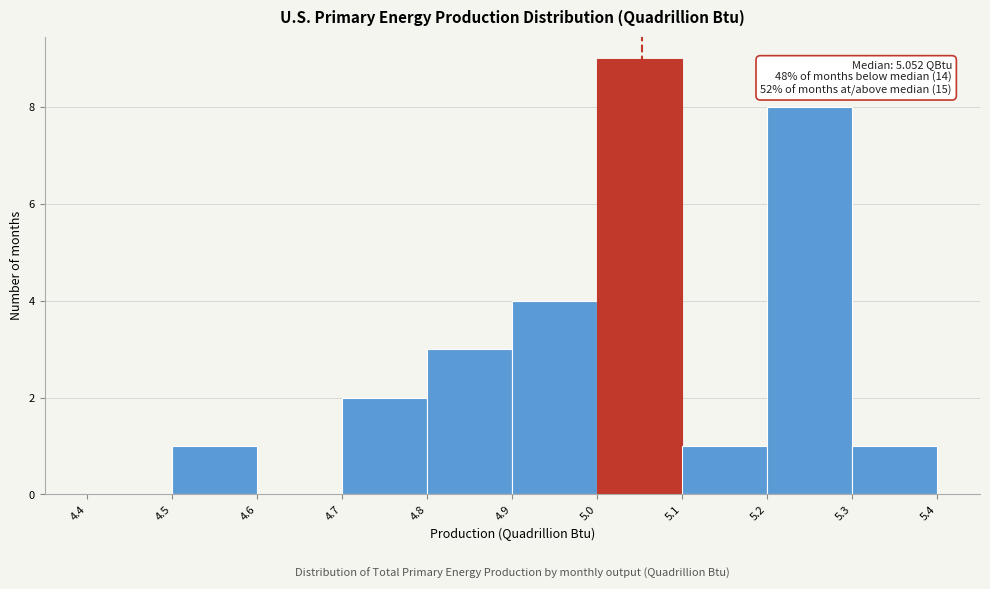

Over which range of the x-axis is the bar tallest?

5.0 to 5.1